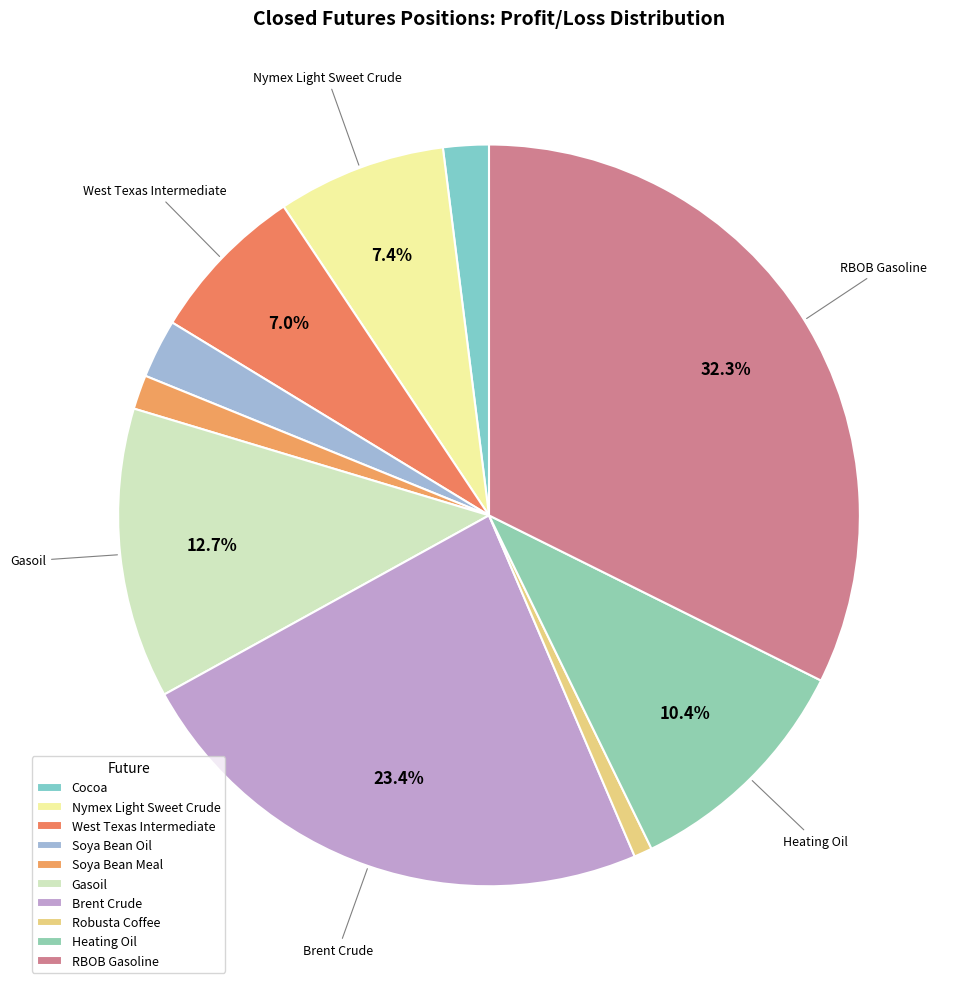

Approximately how many times larger is the value at Heating Oil compared to Gasoil?

0.8